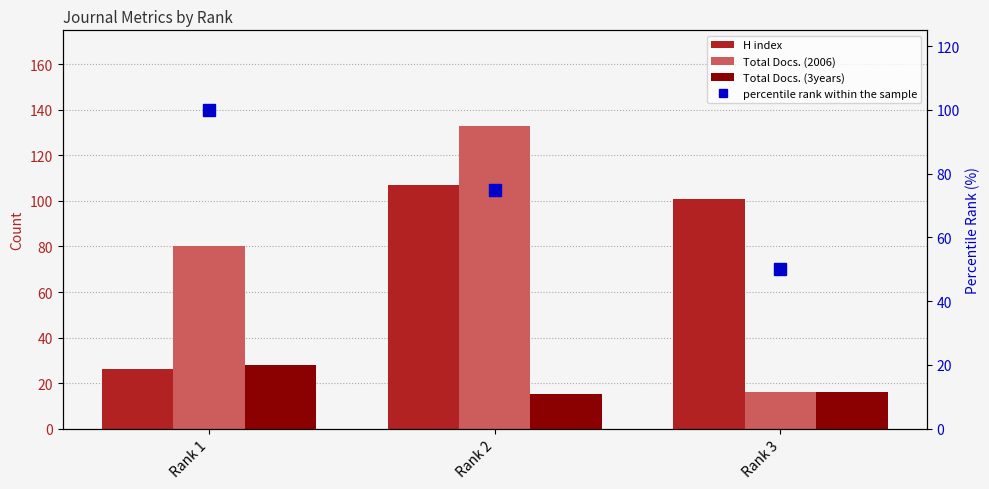

Reading right to left, transcribe all the data shown in this chart.

H index: 101	107	26
Total Docs. (2006): 16	133	80
Total Docs. (3years): 16	15	28
percentile rank within the sample: 50	75	100